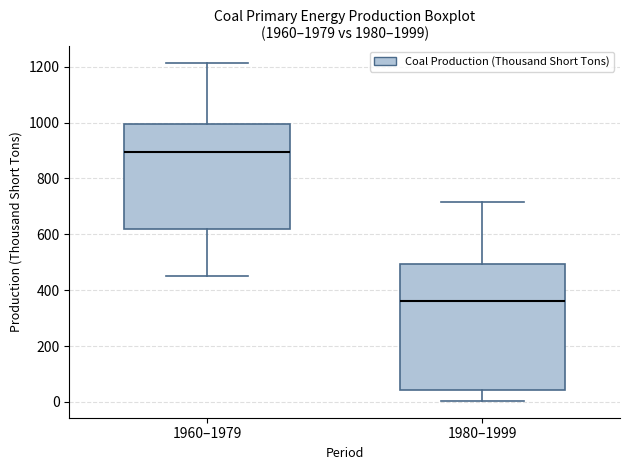

Where does the upper whisker of the box for 1980–1999 end on the y-axis? The values are not printed on the chart, so give them approximately, as read against the axis.

720